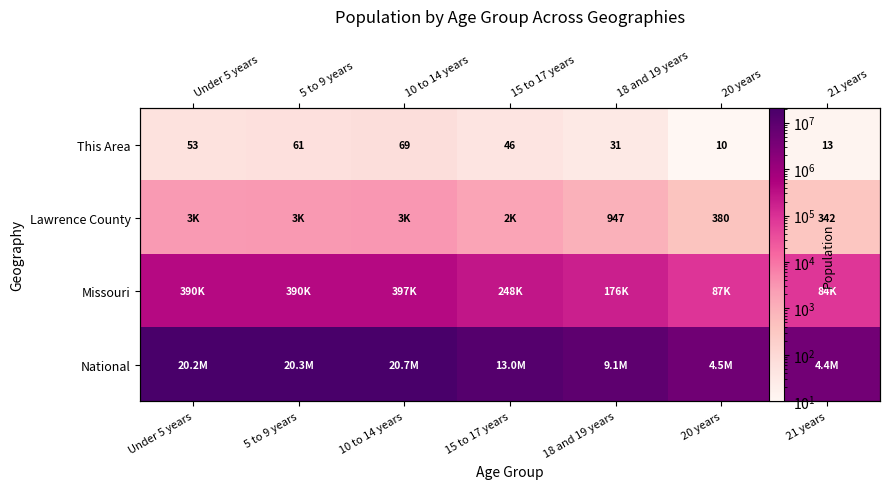

How many distinct data groups are displayed?

4